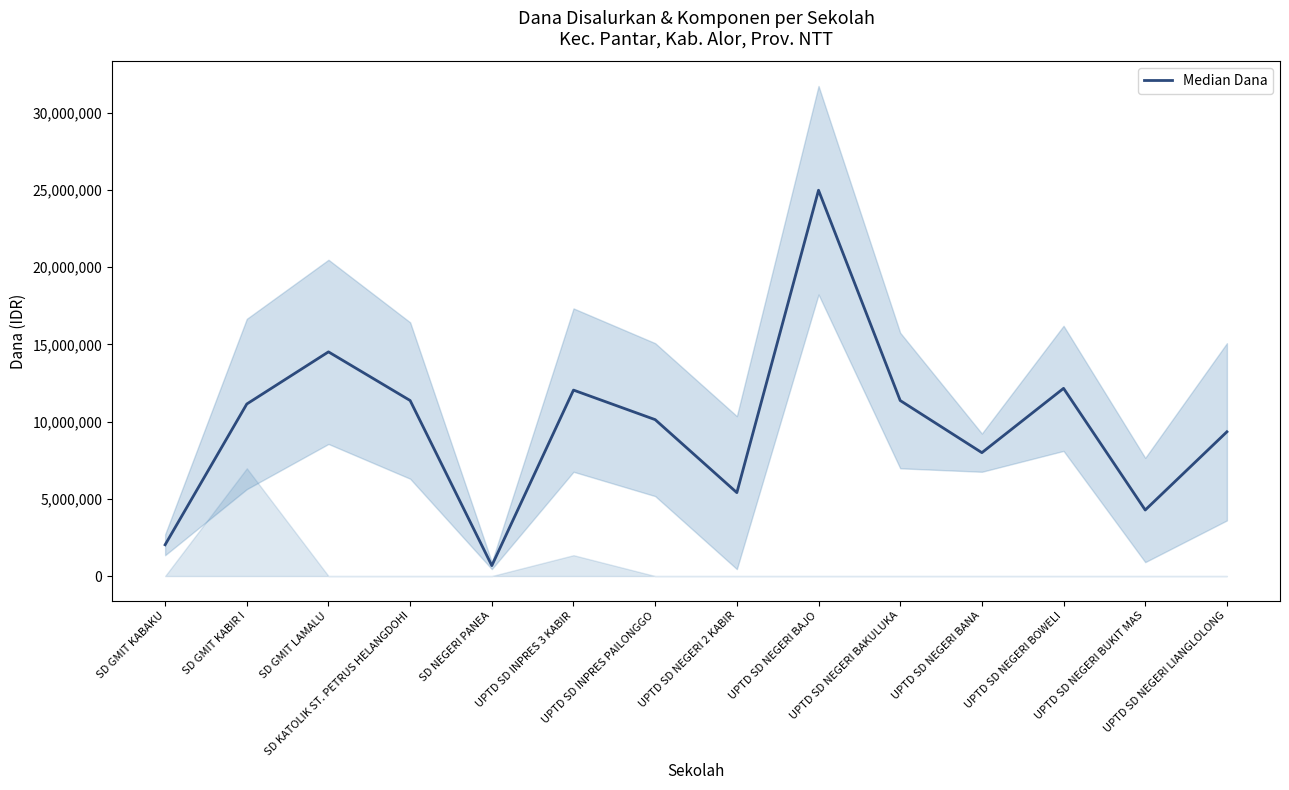

What is the difference between the values at SD GMIT KABIR I and UPTD SD INPRES PAILONGGO?

1012500